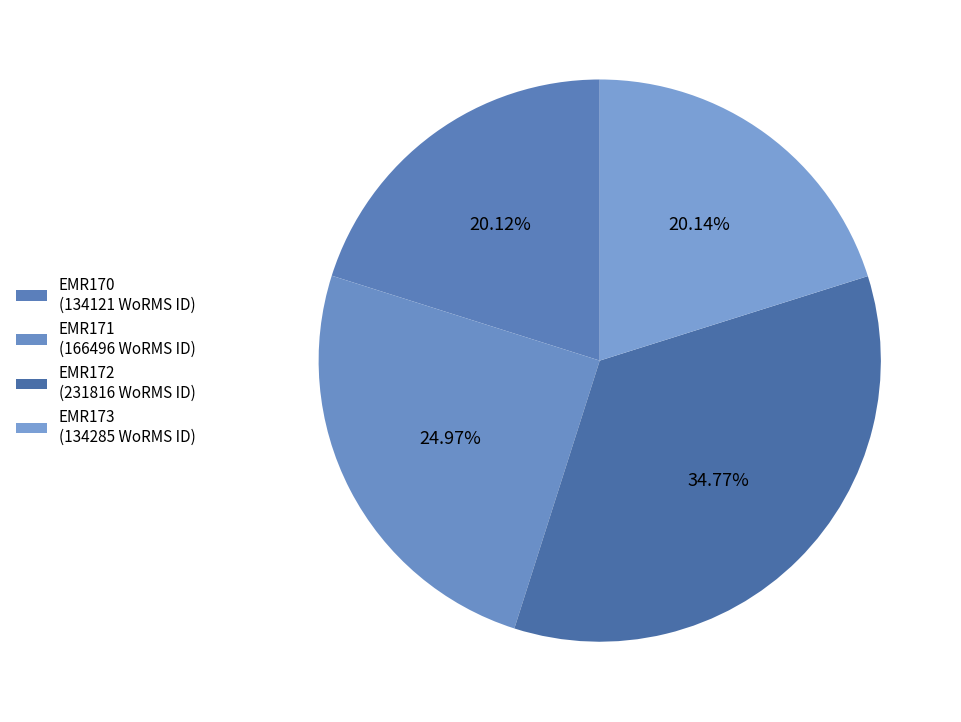

Combined, do EMR170 and EMR173 account for over 50%?

No